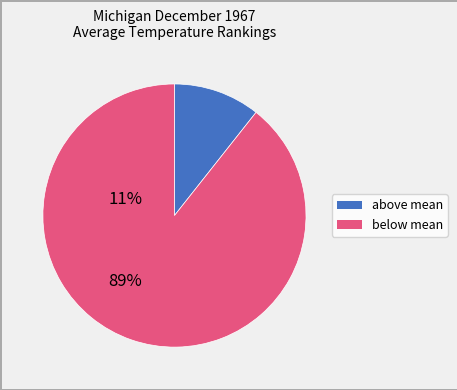

Is there a majority slice in this chart?

Yes